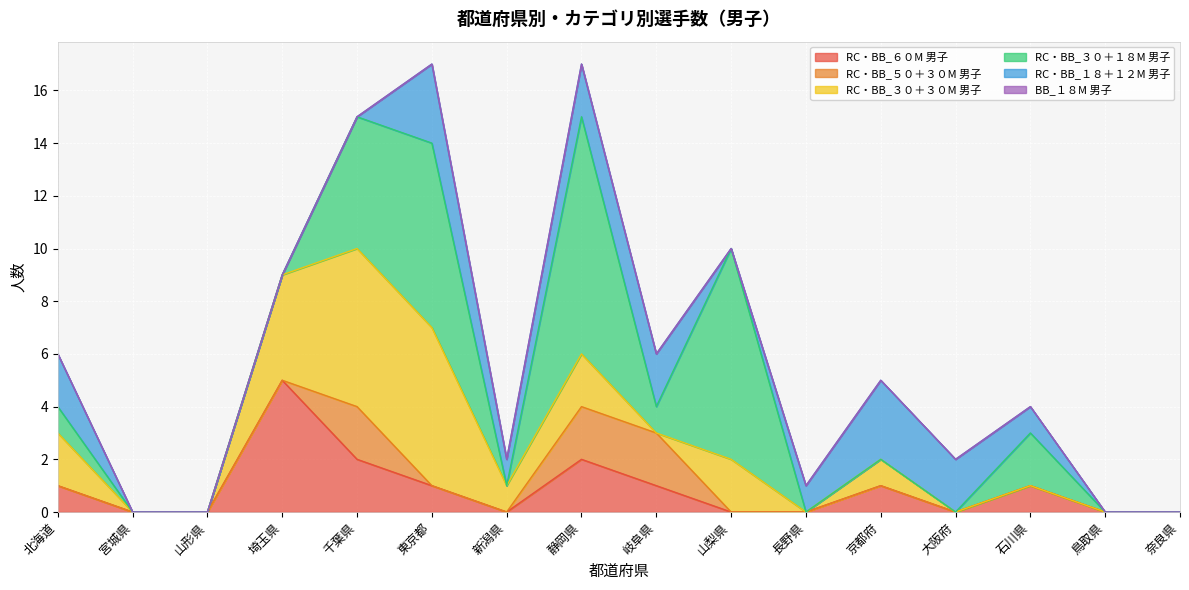

How many data points in RC・BB_１８＋１２M 男子 are above 1?

6